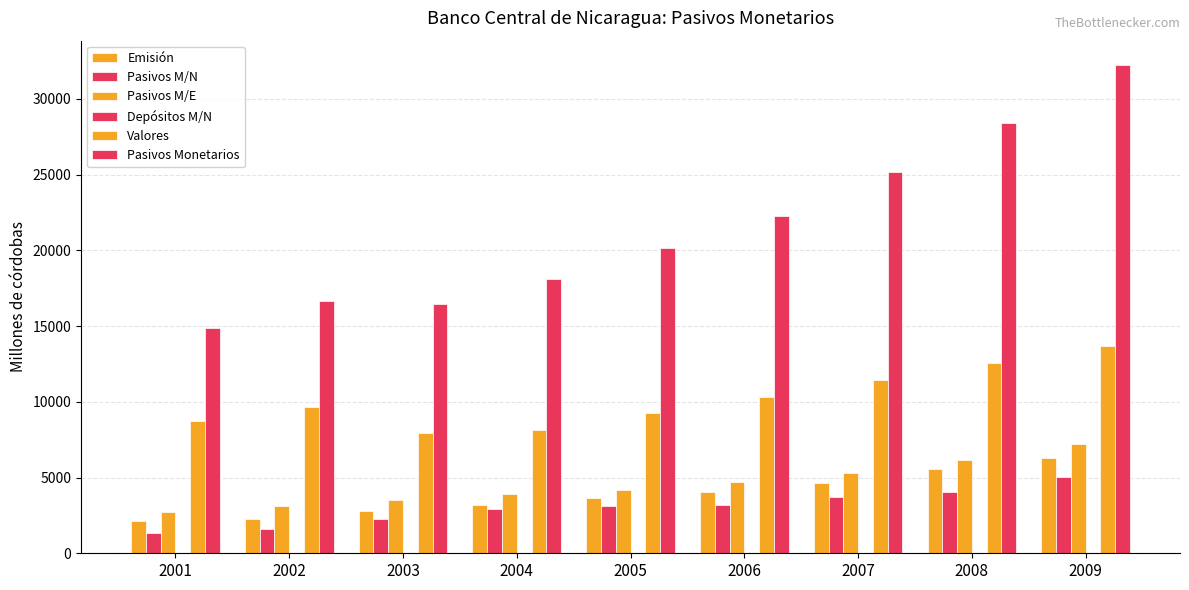

Reading left to right, what are all the values shown in this chart?

Emisión: 2001=2109.7	2002=2292.7	2003=2761.8	2004=3166.2	2005=3635.4	2006=4032.4	2007=4673.0	2008=5539.9	2009=6260.6
Pasivos M/N: 2001=1343.6	2002=1618.1	2003=2237.5	2004=2911.3	2005=3094.8	2006=3204.6	2007=3706.8	2008=4064.5	2009=5069.4
Pasivos M/E: 2001=2703.8	2002=3099.5	2003=3511.9	2004=3905.6	2005=4198.2	2006=4701.3	2007=5312.4	2008=6189.7	2009=7204.8
Depósitos M/N: 2001=1.4	2002=1.1	2003=4.8	2004=7.2	2005=9.8	2006=12.4	2007=15.2	2008=18.7	2009=22.1
Valores: 2001=8732.9	2002=9646.6	2003=7954.2	2004=8123.4	2005=9234.6	2006=10345.7	2007=11456.8	2008=12567.9	2009=13678.9
Pasivos Monetarios: 2001=14891.4	2002=16658.0	2003=16470.4	2004=18113.8	2005=20172.8	2006=22296.4	2007=25164.2	2008=28380.7	2009=32235.8